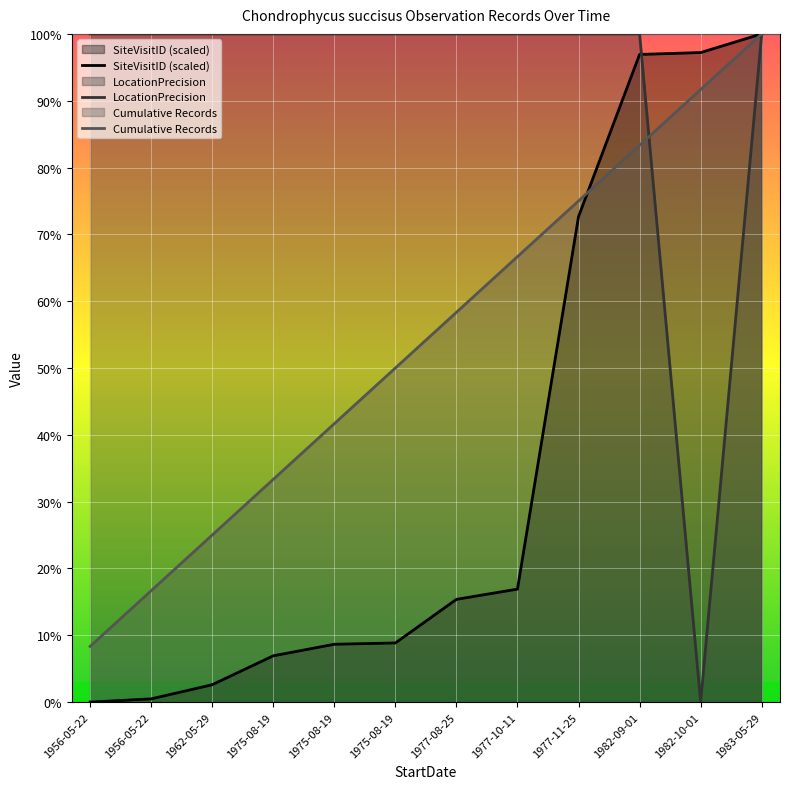

What is the label of the 5th point from the right?

1977-10-11